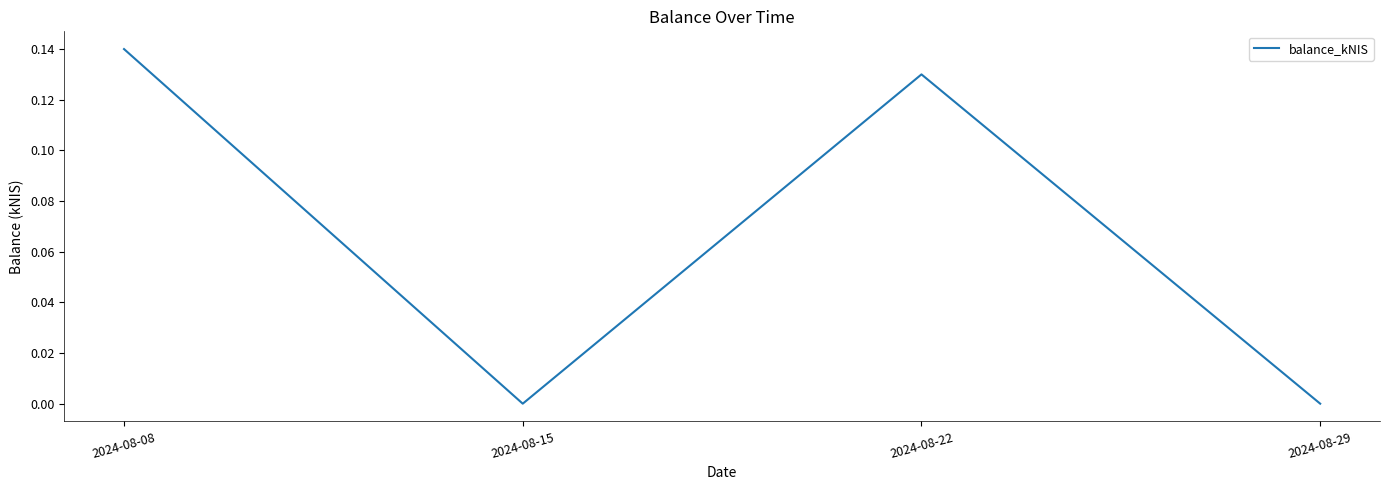

What is the sum of all values?

0.3